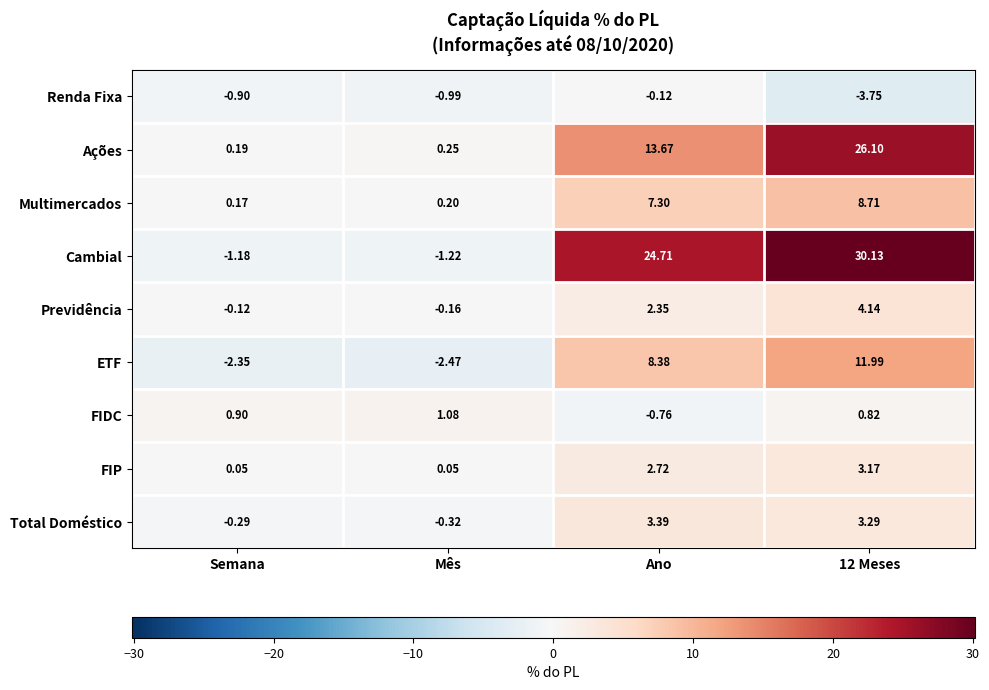

Which series has the widest spread of values?

Cambial